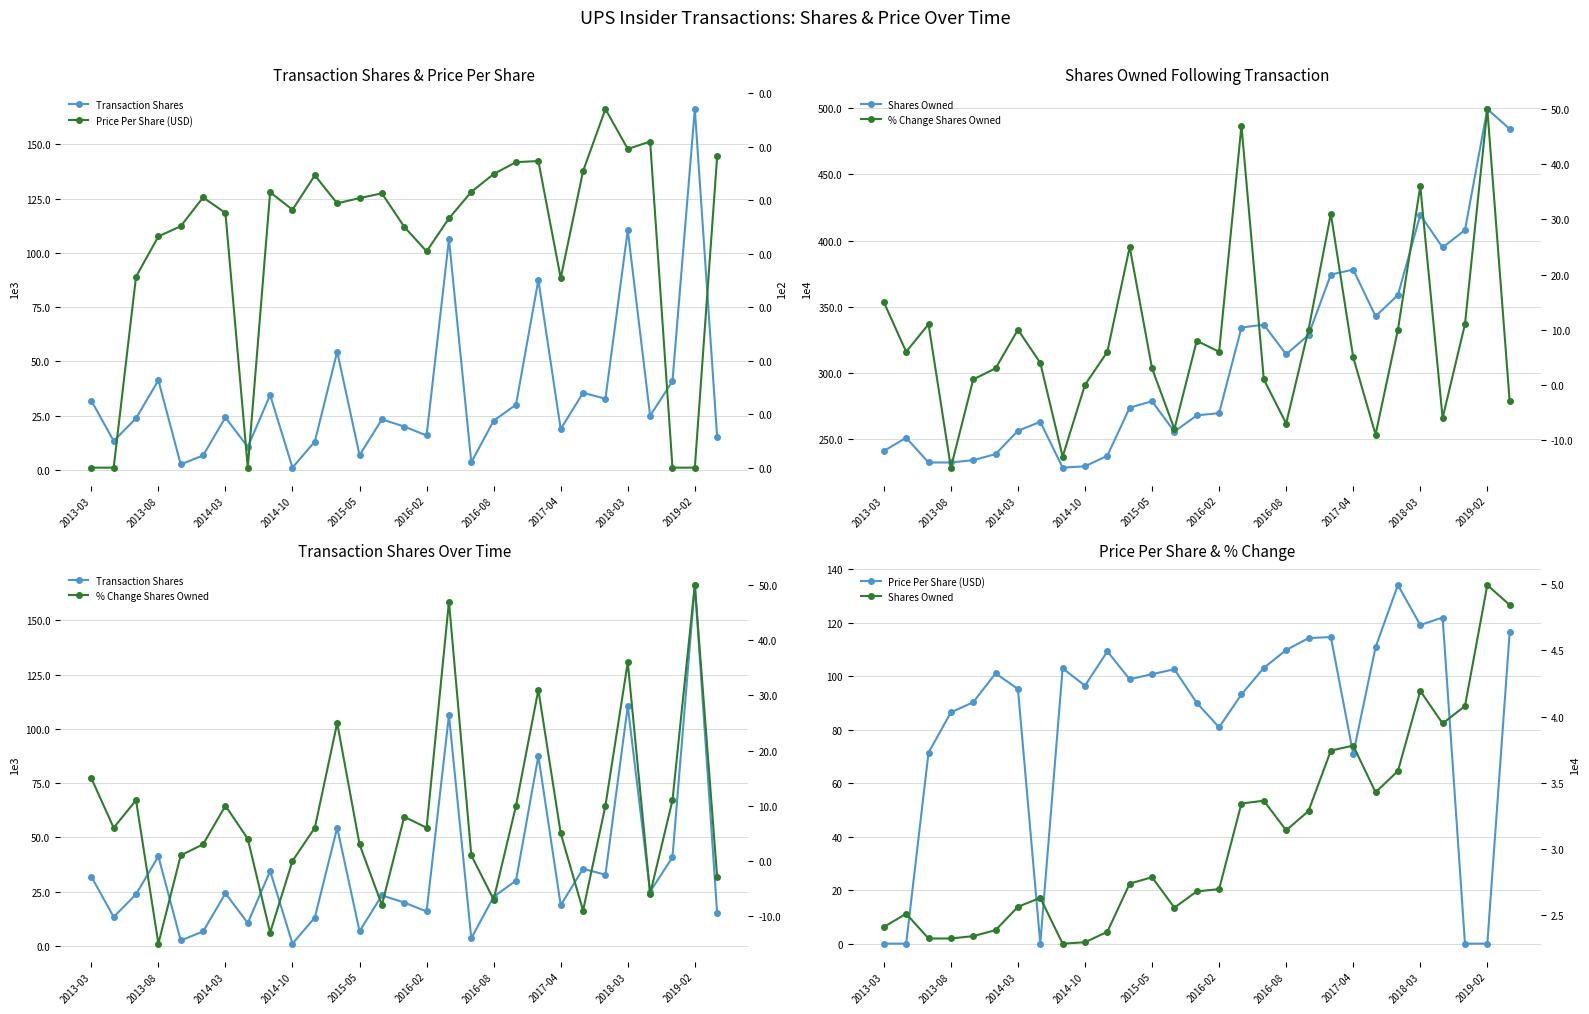

What is the total value across all series at 2017-04?

39768.9